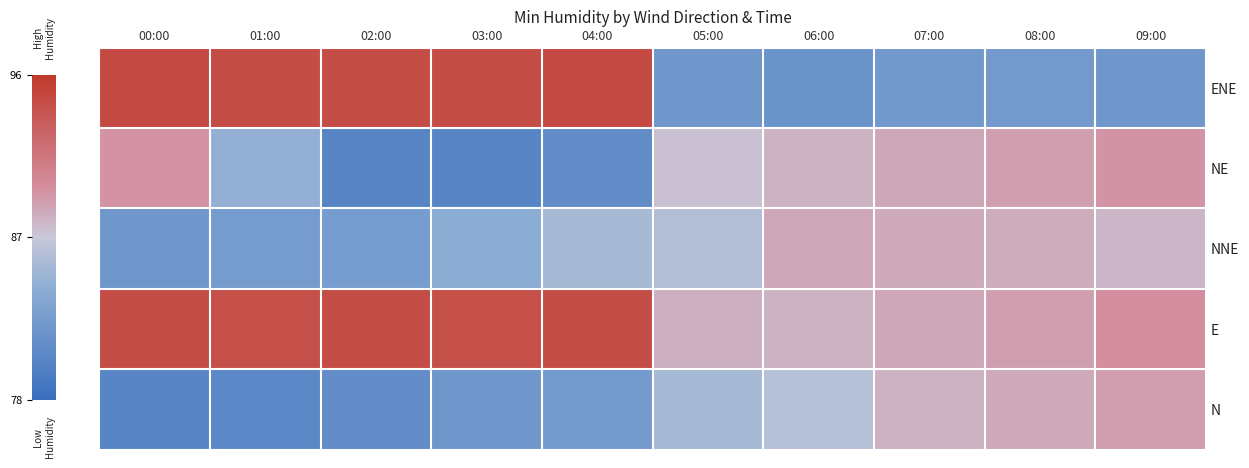

What is the total value across all series at 06:00?

432.4